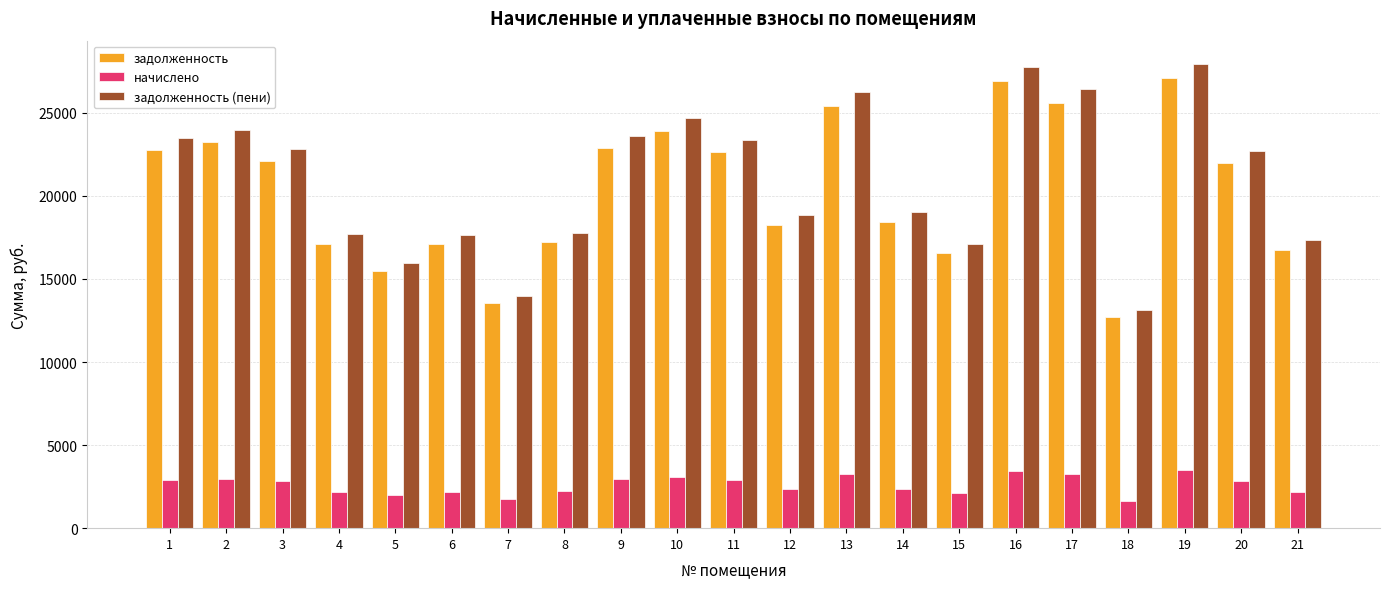

Which series changed the most between 4 and 11?

задолженность (пени)